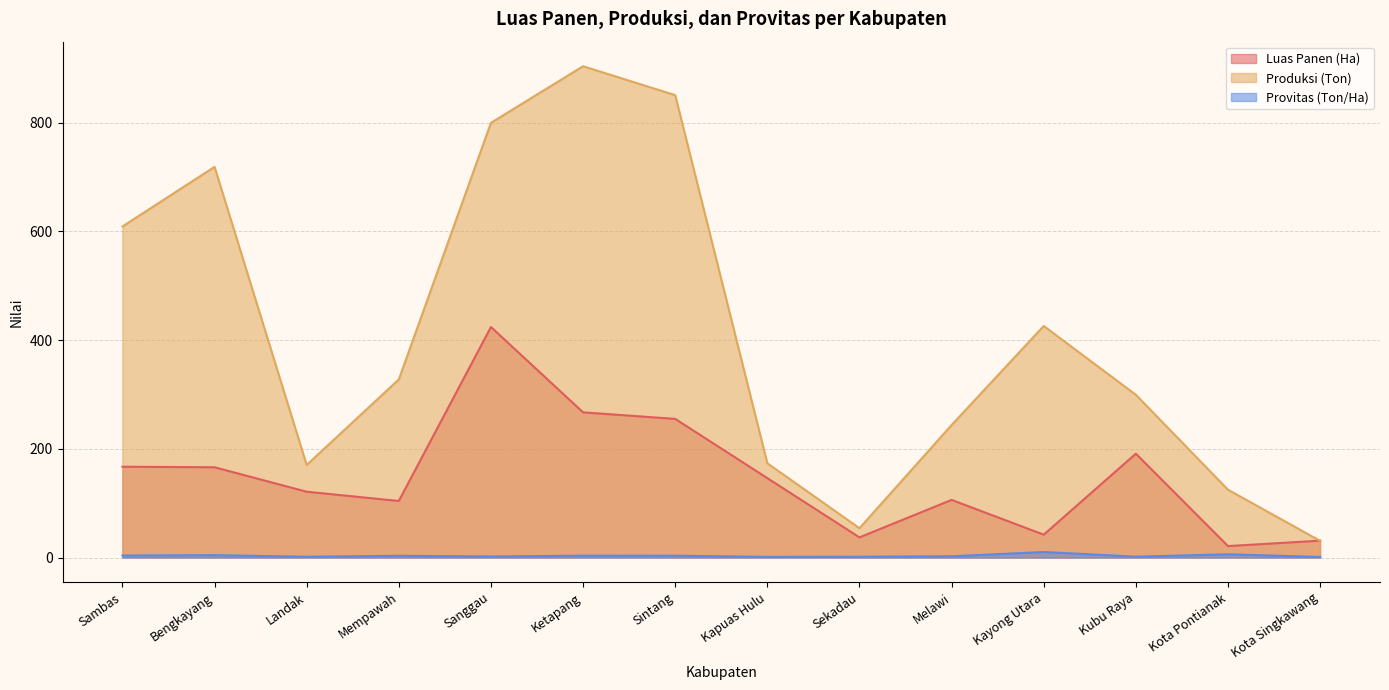

Does the chart have visible grid lines?

Yes